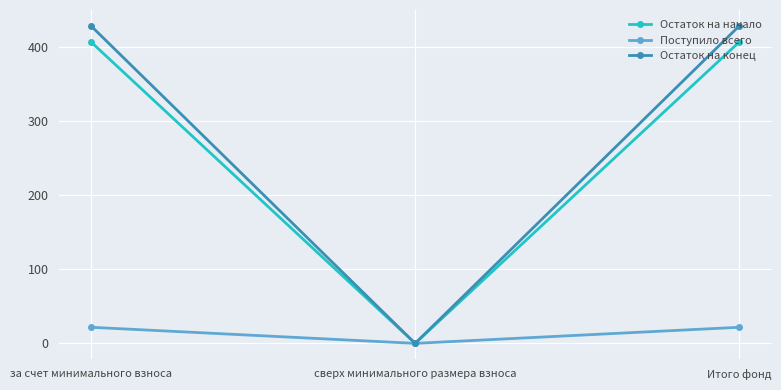

What is the difference between the highest and lowest values at Итого фонд?

406.7